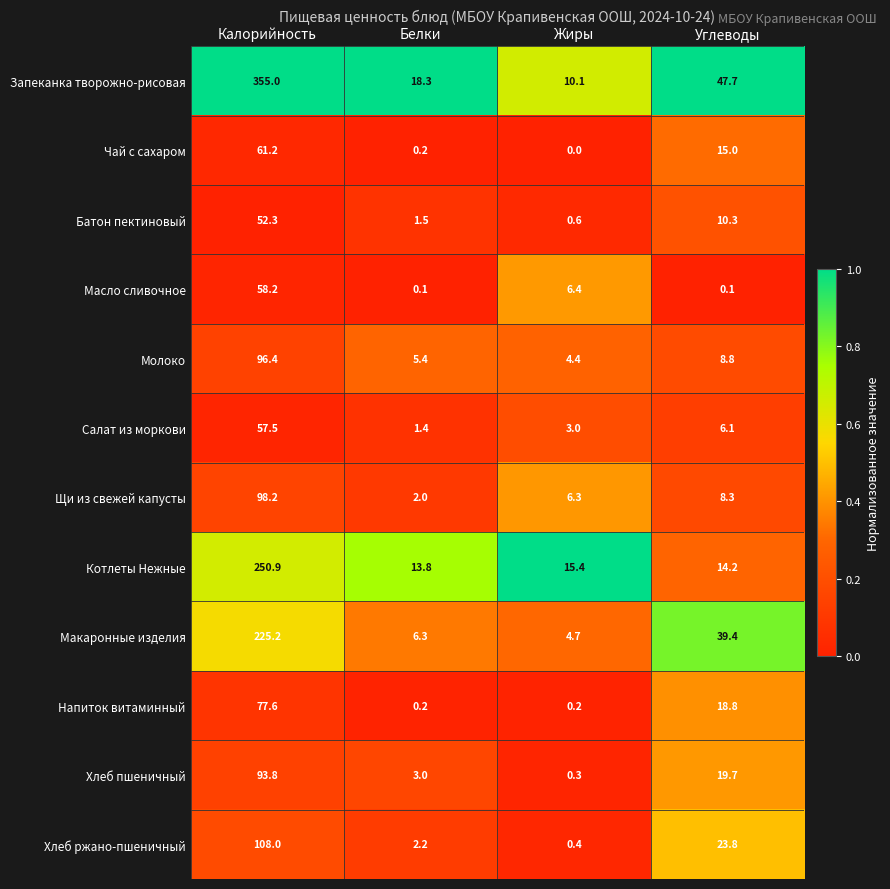

Is it true that Молоко equals 14.9 at Углеводы?

False